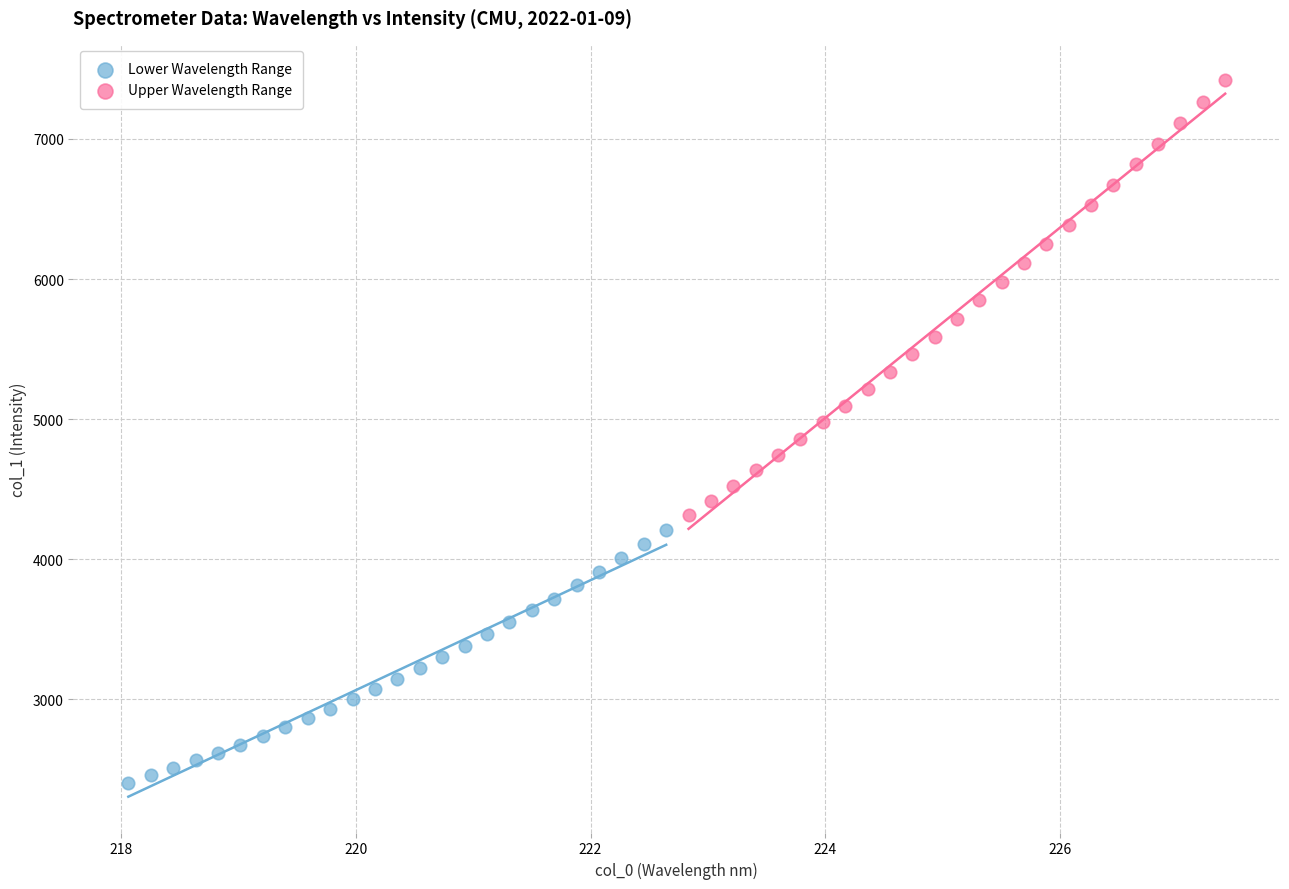

What are all the series names shown in the legend?

Lower Wavelength Range, Upper Wavelength Range